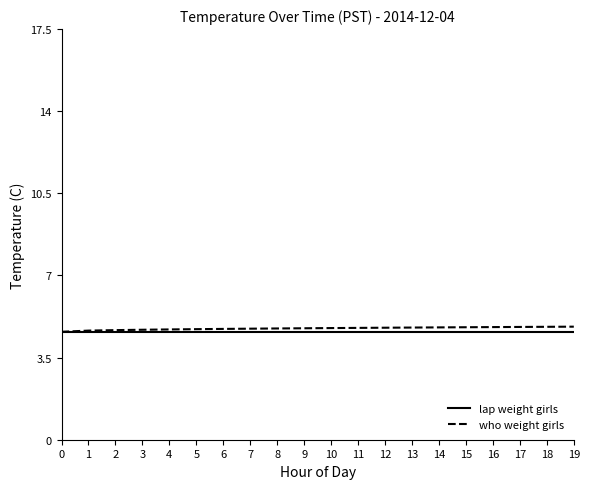

Which series has the widest spread of values?

who weight girls